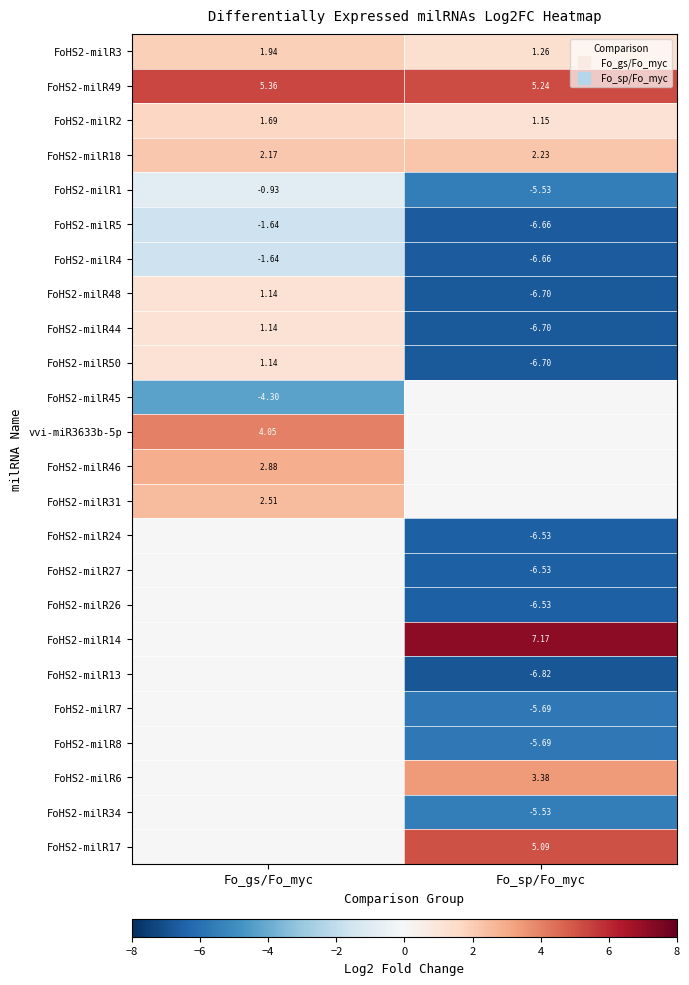

Which label corresponds to the smallest value in the chart?

Fo_sp/Fo_myc